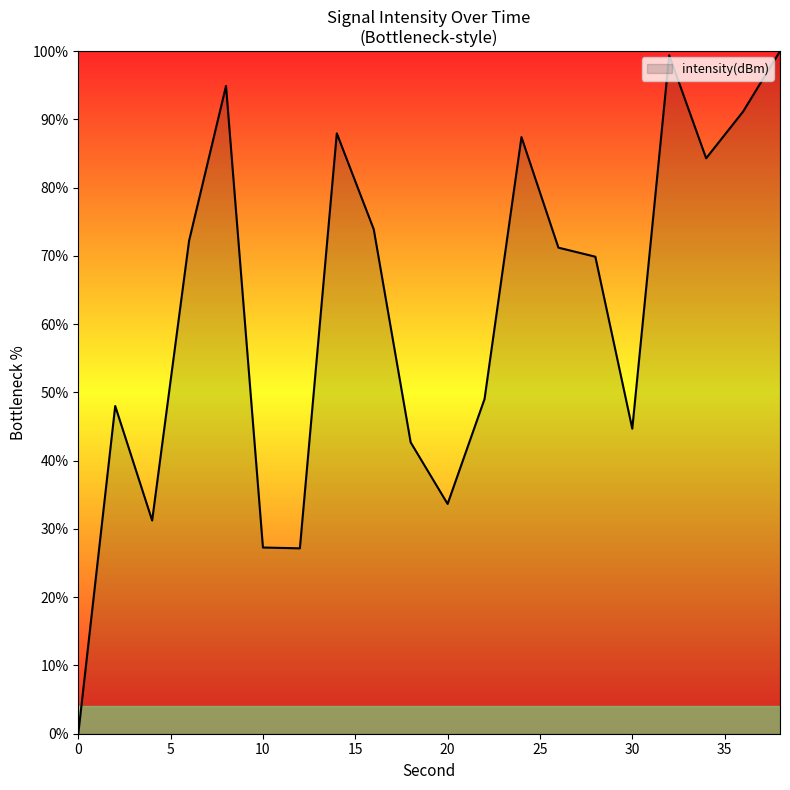

What is the difference between the maximum and minimum values?

100.0